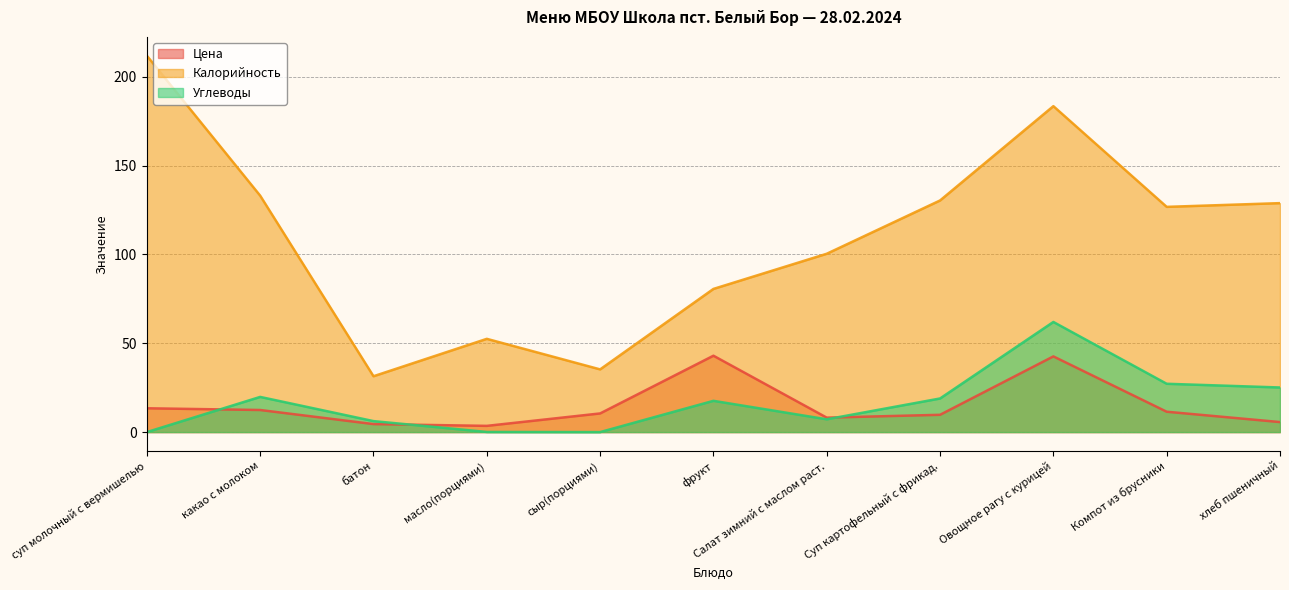

Is the value of Углеводы at батон greater than the value of Калорийность at фрукт?

No